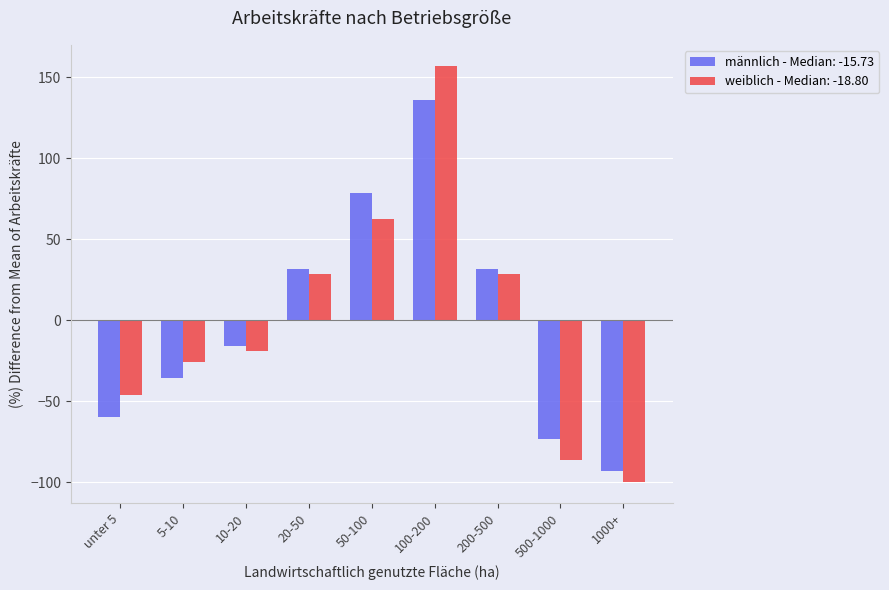

At 1000+, list the series in order from smallest to largest.

weiblich - Median: -18.80, männlich - Median: -15.73